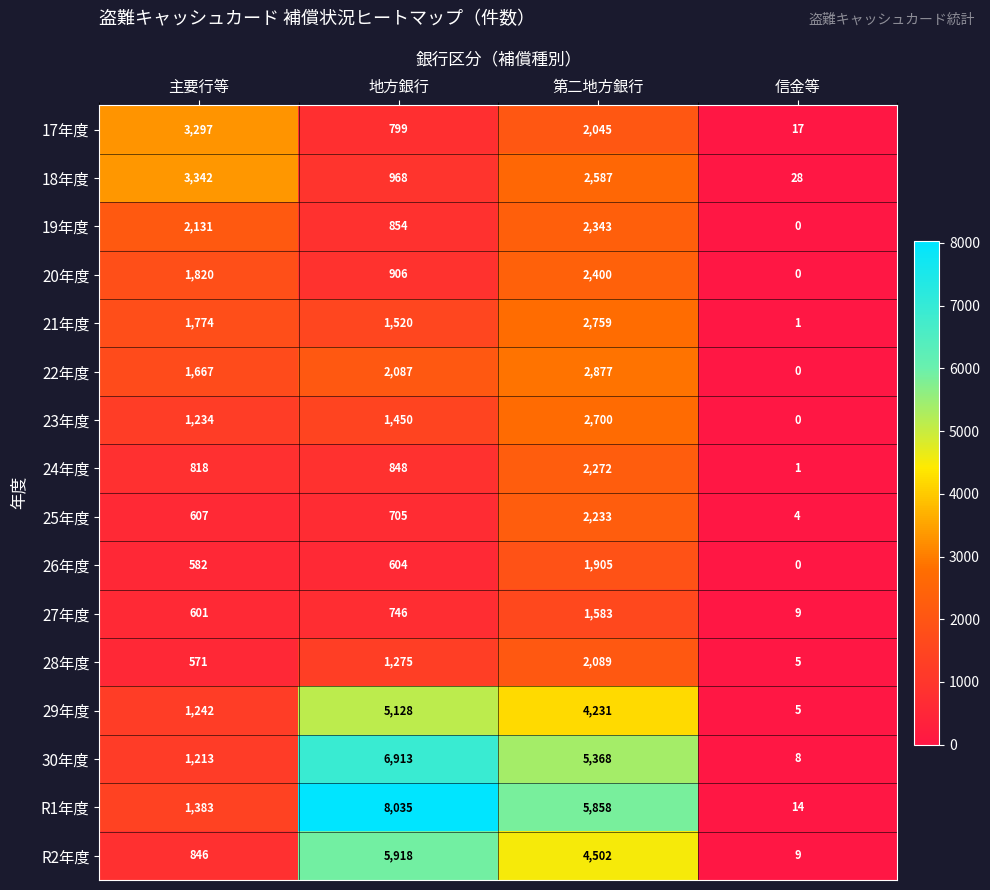

Between 主要行等 and 地方銀行, which series saw the biggest shift?

R1年度